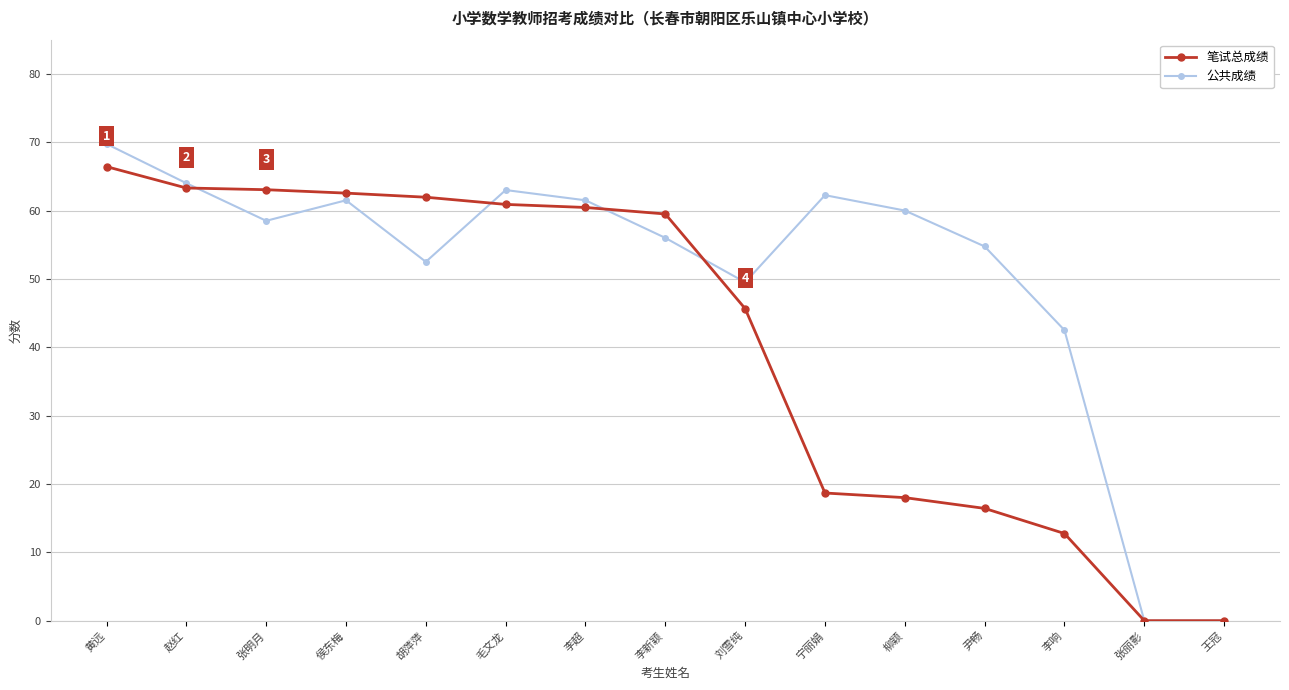

The 笔试总成绩 series shows 59.5 at 李新颖. True or false?

True